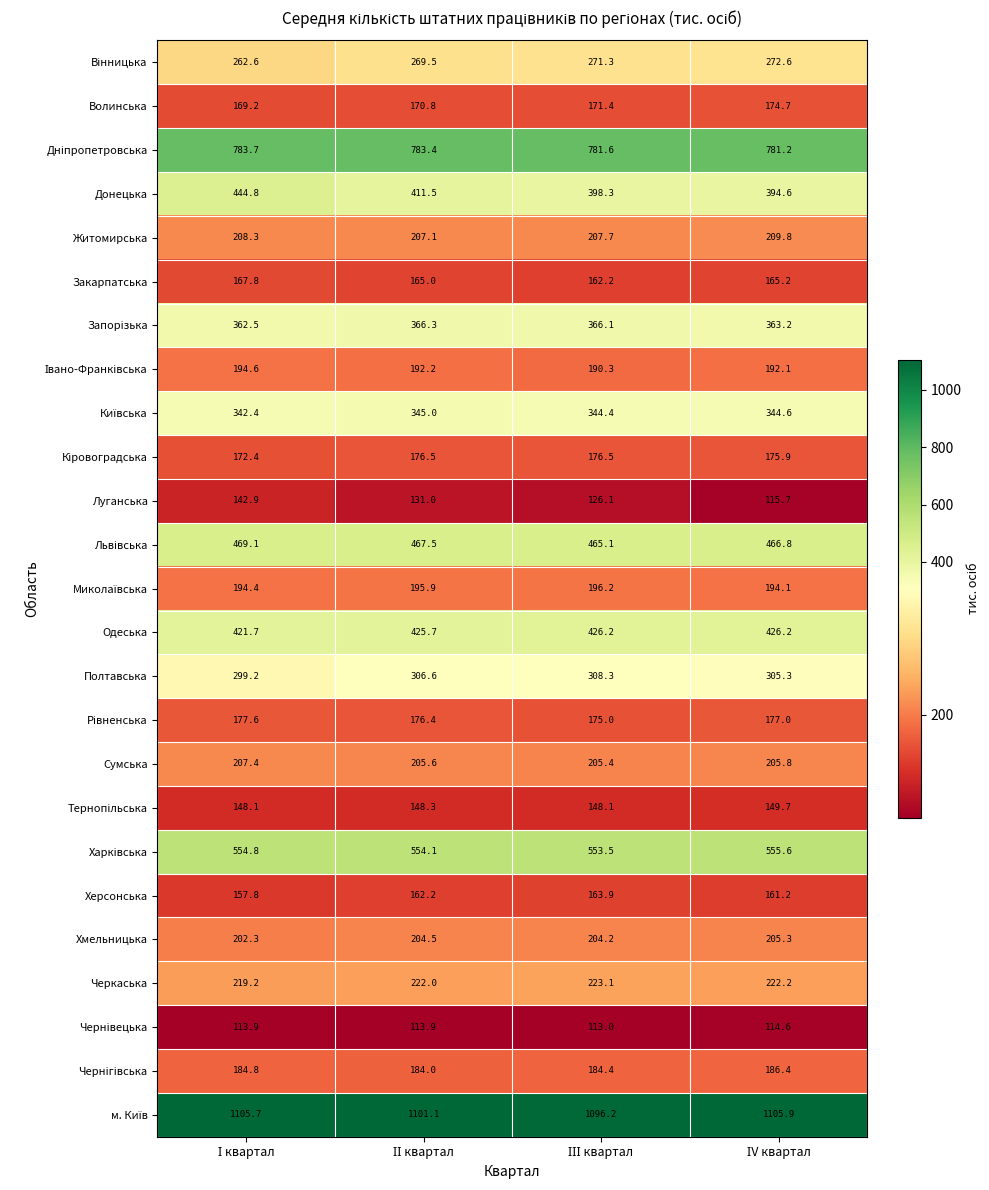

At how many categories does at least one series exceed 390?

4